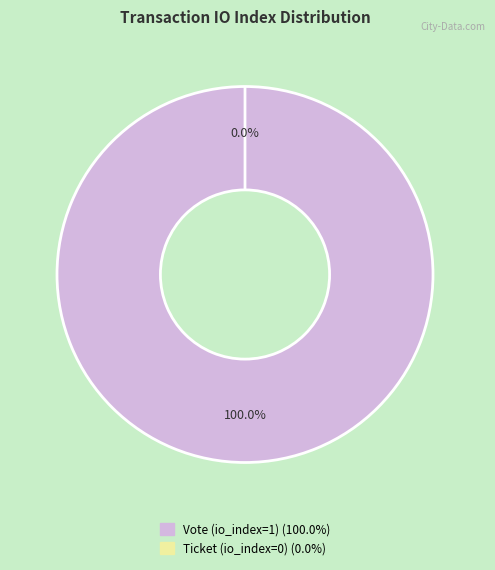

What portion of the pie excludes Ticket (io_index=0)?

100.0%